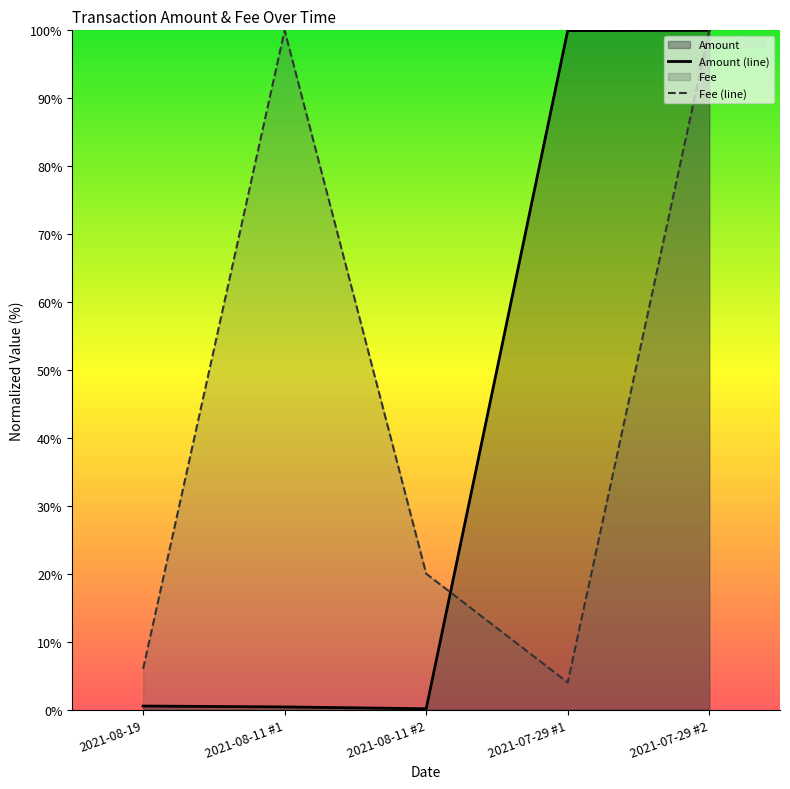

Which series has the largest total across all categories?

Fee (line)